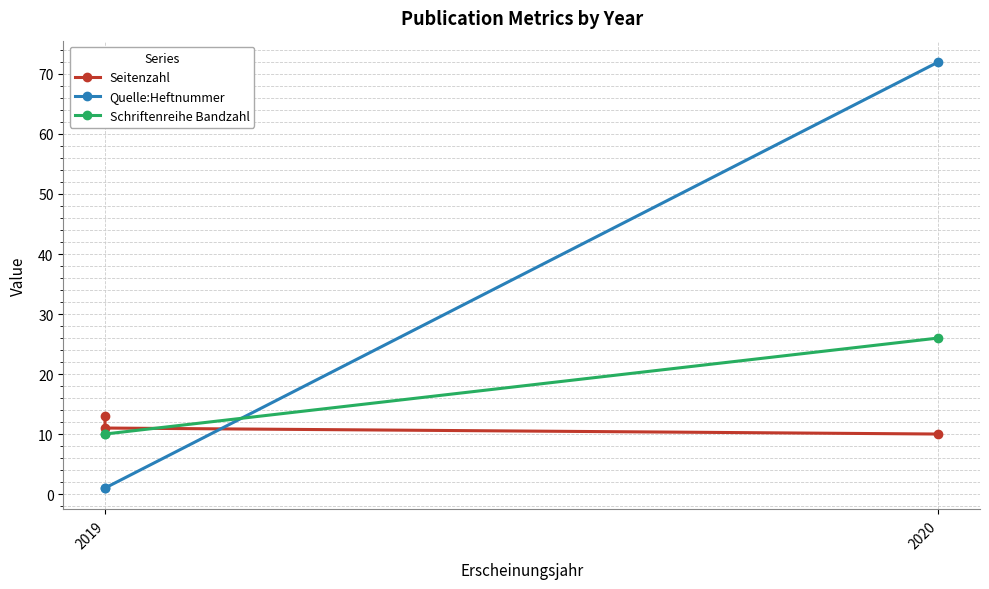

What is the sum of the Quelle:Heftnummer values at 2020 and 2019?

73